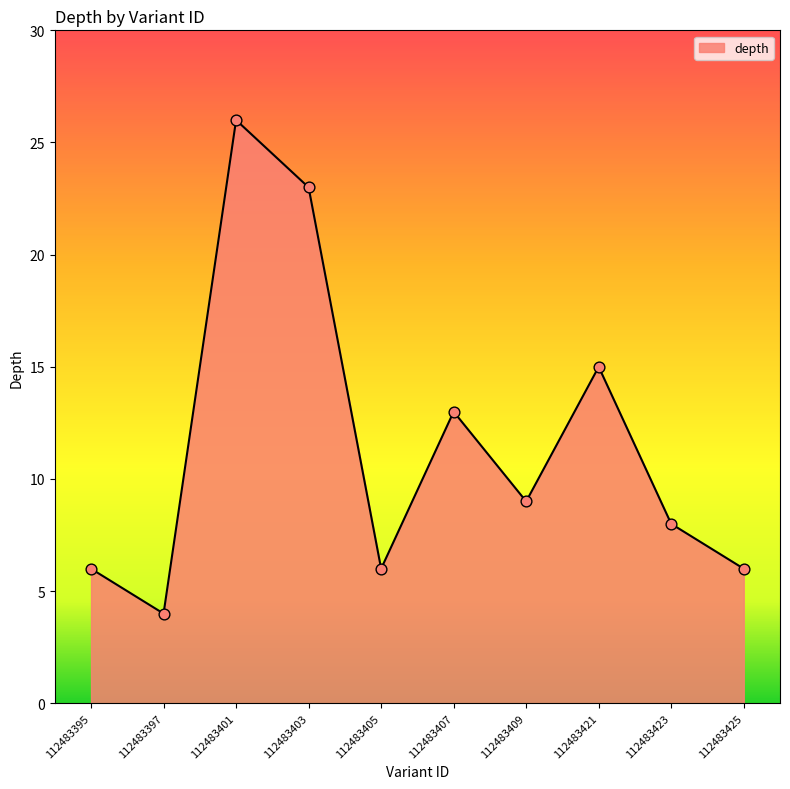

Approximately how many times larger is the value at 112483421 compared to 112483425?

2.5